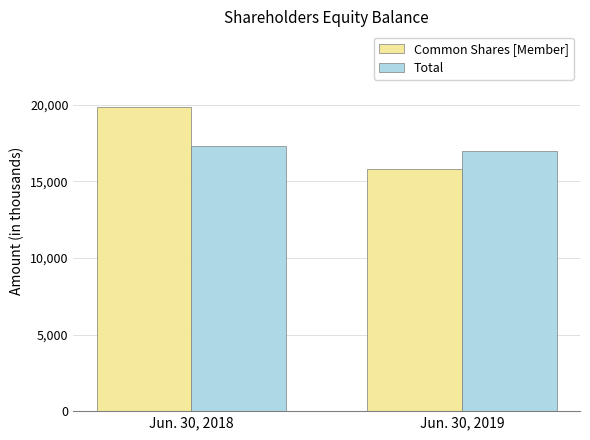

Does the chart contain stacked bars?

No